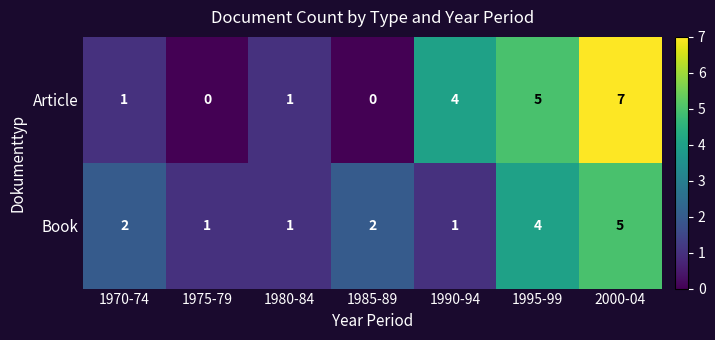

Reading left to right, extract all data points from this chart.

Article: 1970-74=1	1975-79=0	1980-84=1	1985-89=0	1990-94=4	1995-99=5	2000-04=7
Book: 1970-74=2	1975-79=1	1980-84=1	1985-89=2	1990-94=1	1995-99=4	2000-04=5